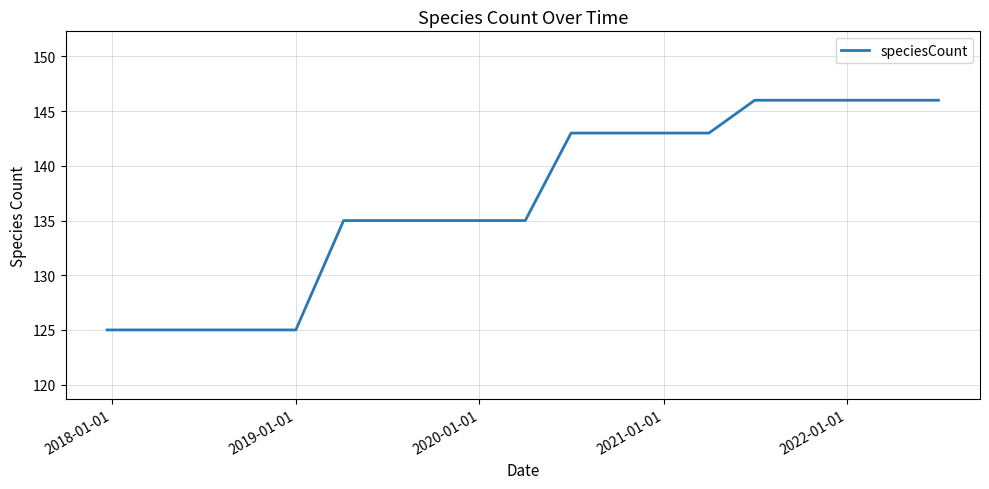

What is the difference between the maximum and minimum values?

21